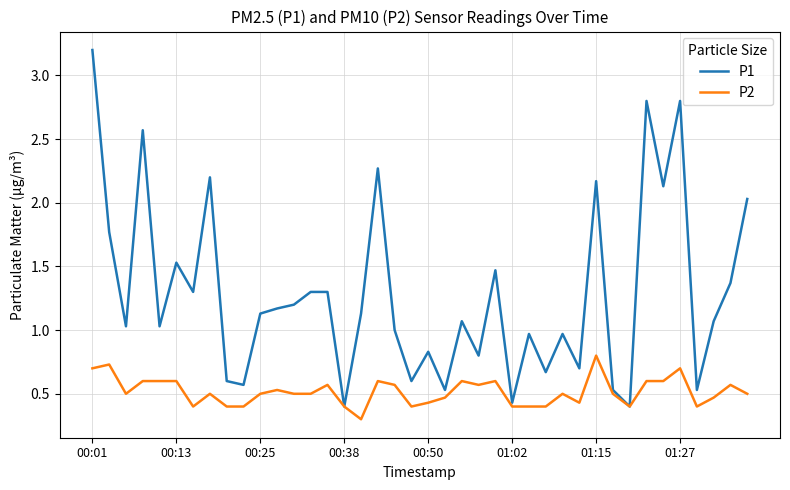

What is the maximum value shown in the chart?

3.2